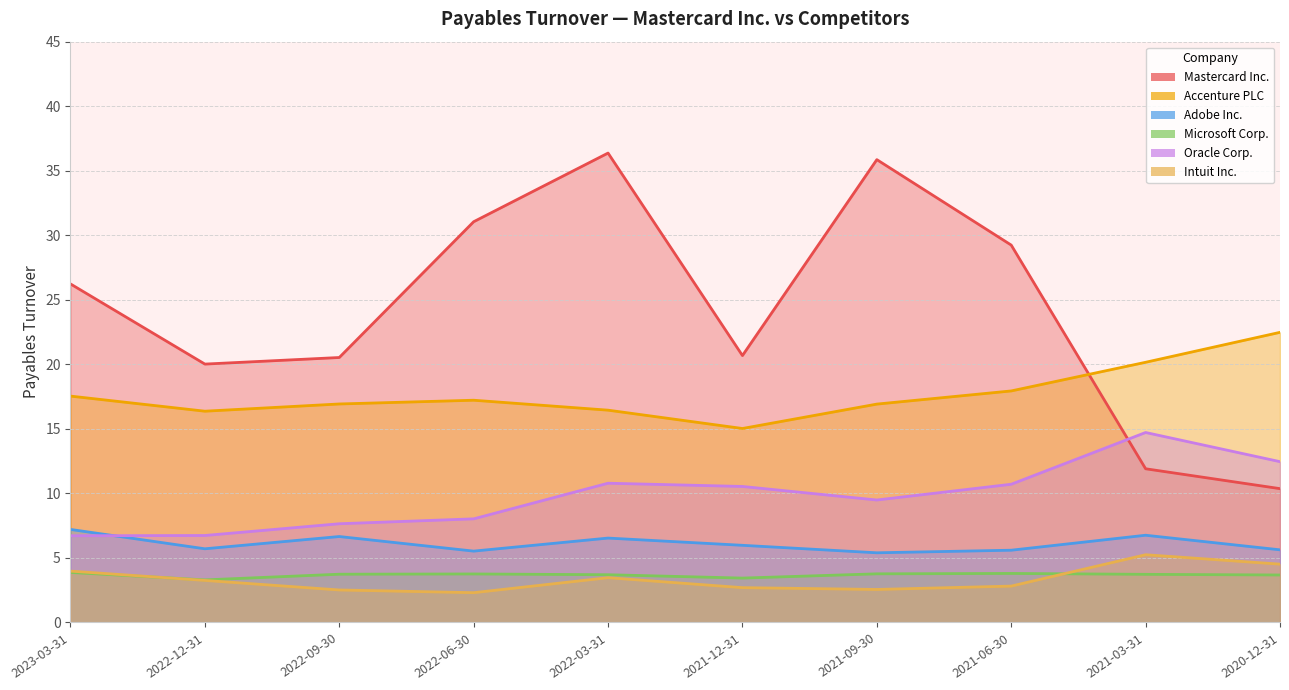

Reading right to left, list all the values displayed in this chart.

Mastercard Inc.: 10.4	11.9	29.2	35.9	20.7	36.4	31.1	20.5	20.0	26.2
Accenture PLC: 22.5	20.2	17.9	16.9	15.0	16.4	17.2	16.9	16.4	17.5
Adobe Inc.: 5.6	6.8	5.6	5.4	6.0	6.5	5.5	6.7	5.7	7.2
Microsoft Corp.: 3.7	3.7	3.8	3.8	3.4	3.7	3.8	3.7	3.3	3.9
Oracle Corp.: 12.5	14.7	10.7	9.5	10.5	10.8	8.0	7.7	6.7	6.7
Intuit Inc.: 4.5	5.2	2.8	2.6	2.7	3.5	2.3	2.5	3.3	4.0